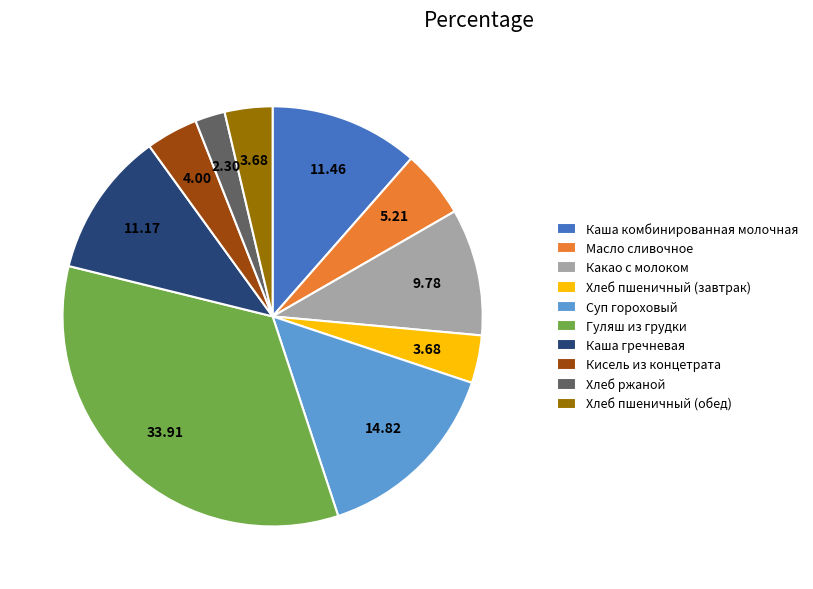

Is there a majority slice in this chart?

No